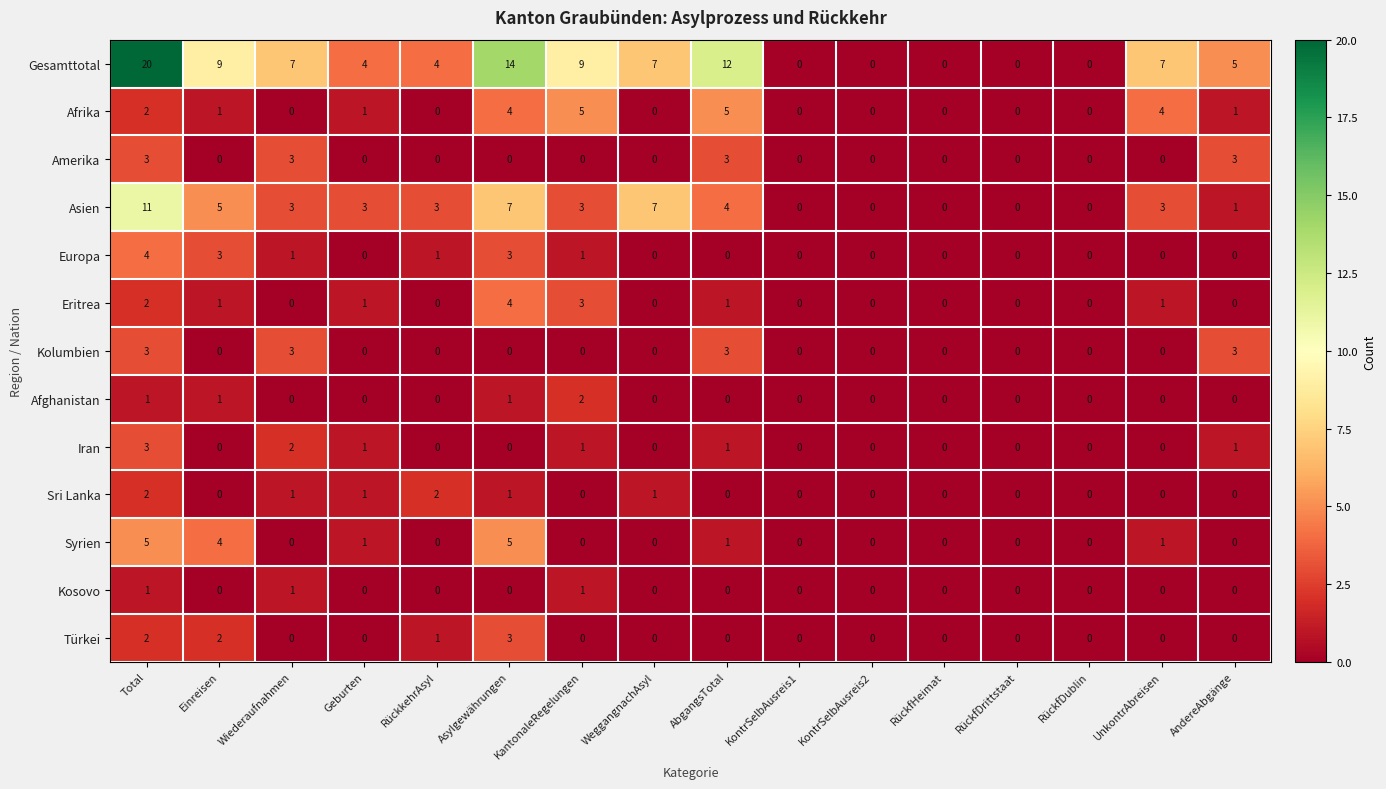

Is it true that Afghanistan equals 1 at RückkehrAsyl?

False